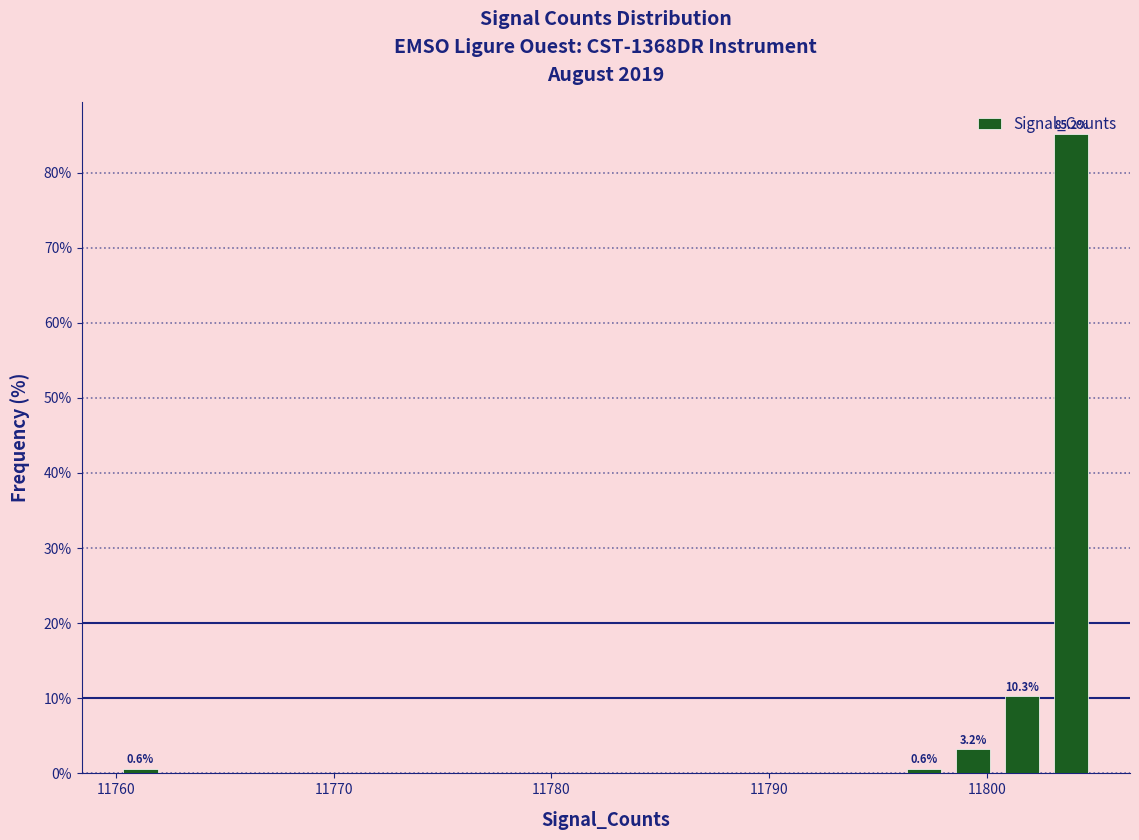

Read against the x-axis, roughly where is the centre of the tallest bar?

11804